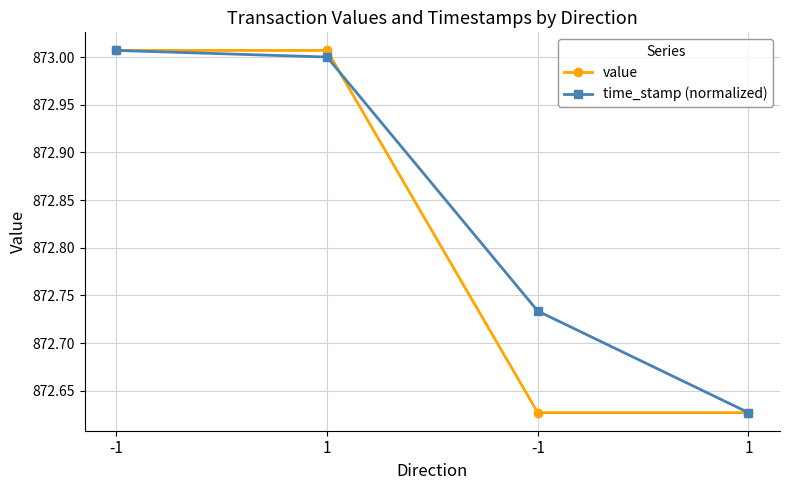

True or false: time_stamp (normalized) has a value of 198.4 at 1.

False